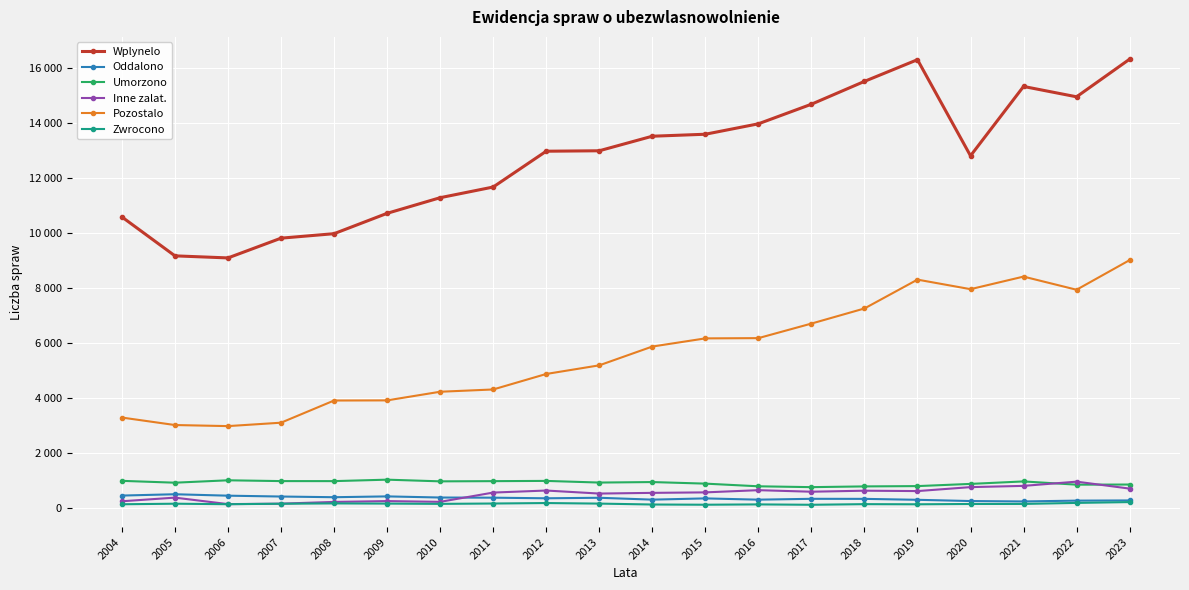

What is the total value across all series at 2020?

22870